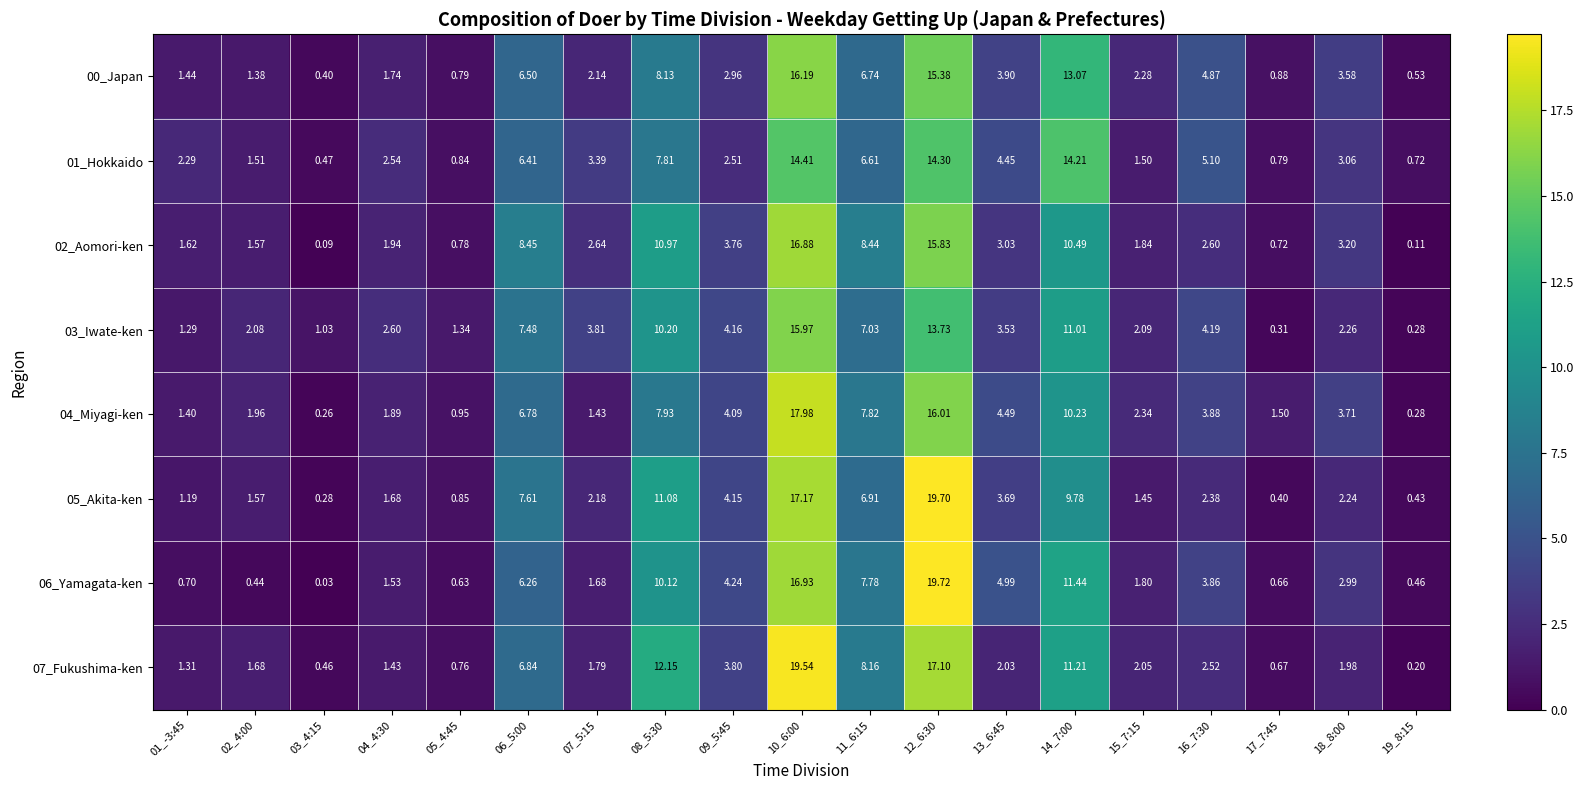

Count the number of data series in this chart.

8